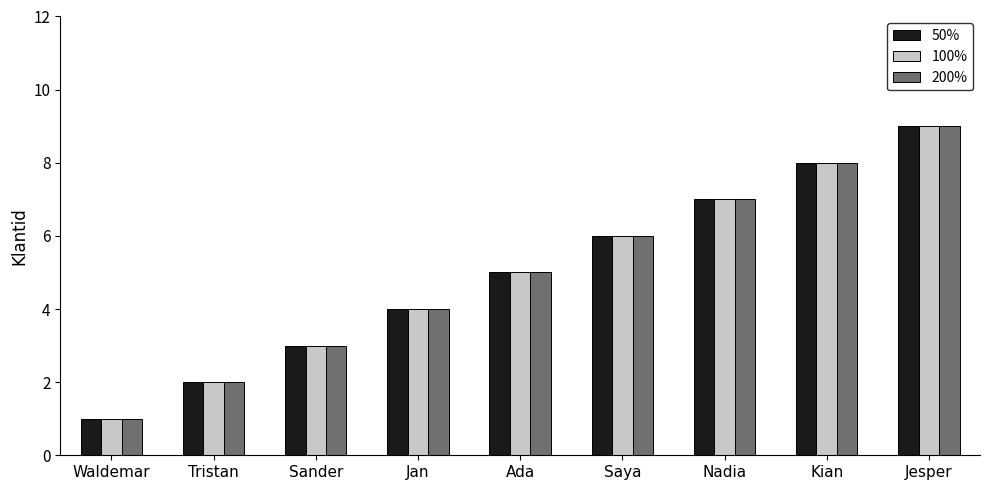

Are the bars grouped side by side (vs. stacked)?

Yes